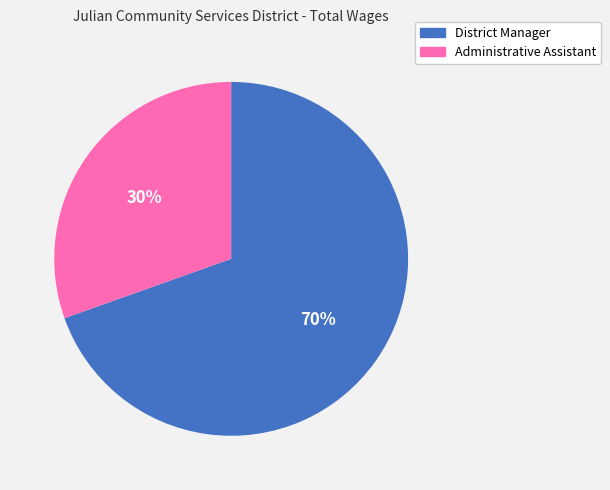

What is the ratio of the value at District Manager to the value at Administrative Assistant?

2.3